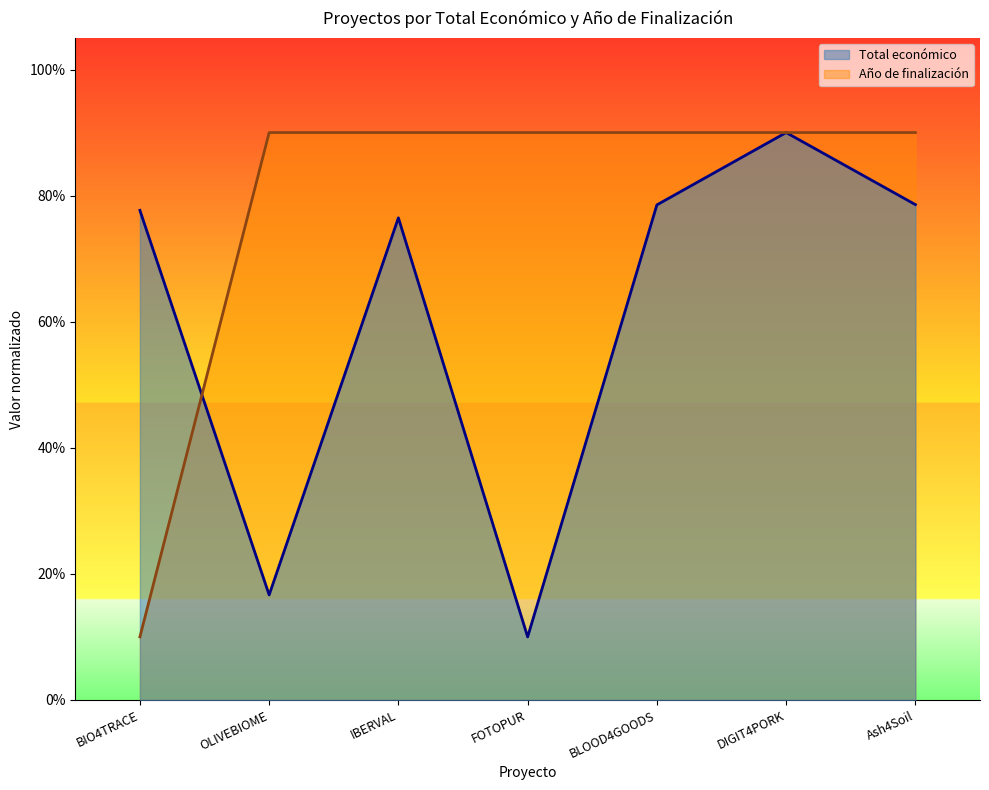

Where is the first local minimum for Total económico?

OLIVEBIOME